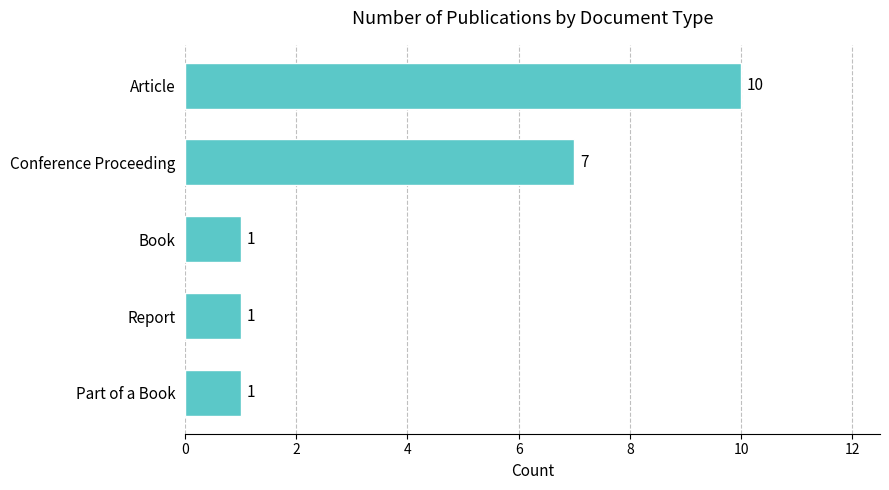

Count the number of values greater than 1.

2